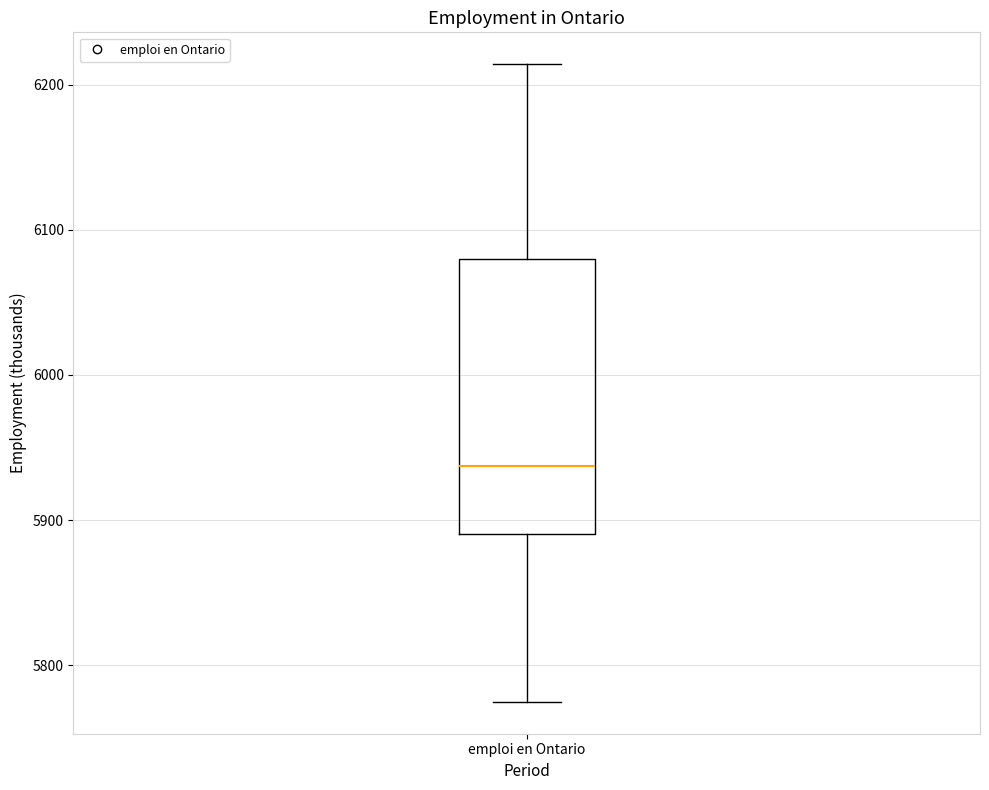

Where does the median line of the box for emploi en Ontario sit on the y-axis? The values are not printed on the chart, so give them approximately, as read against the axis.

5940